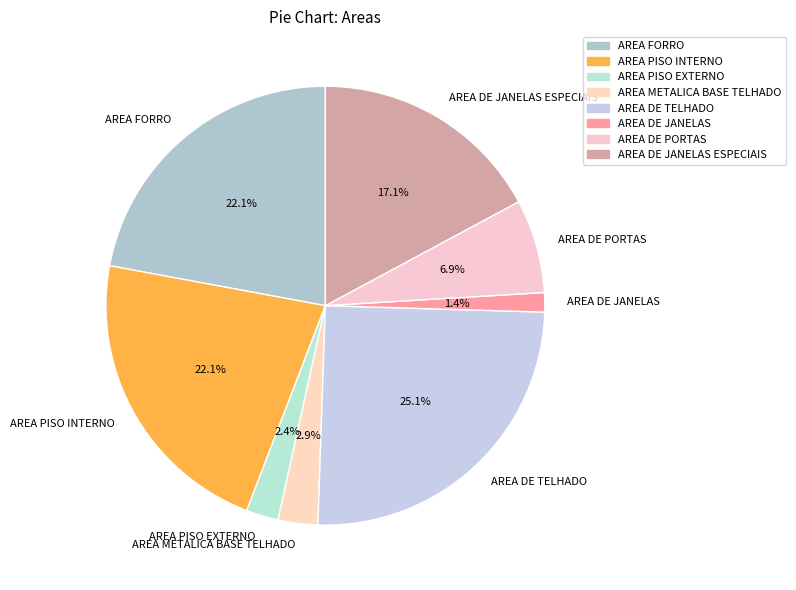

How many segments does this pie chart have?

8